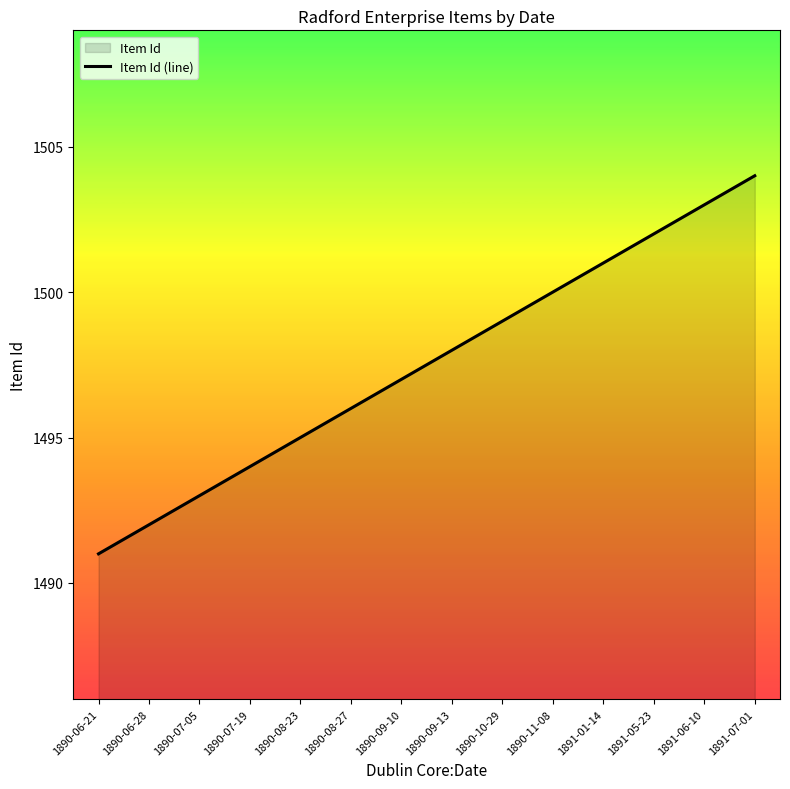

Where does the data first go above 1498?

1890-10-29